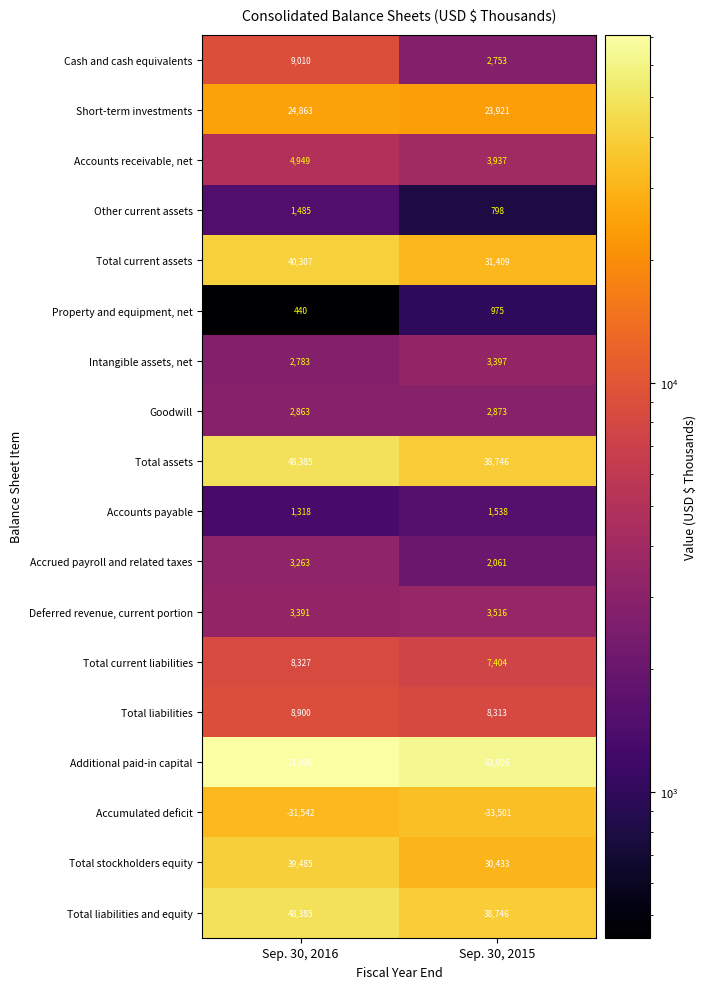

What is the total value across all series at Sep. 30, 2016?

287648